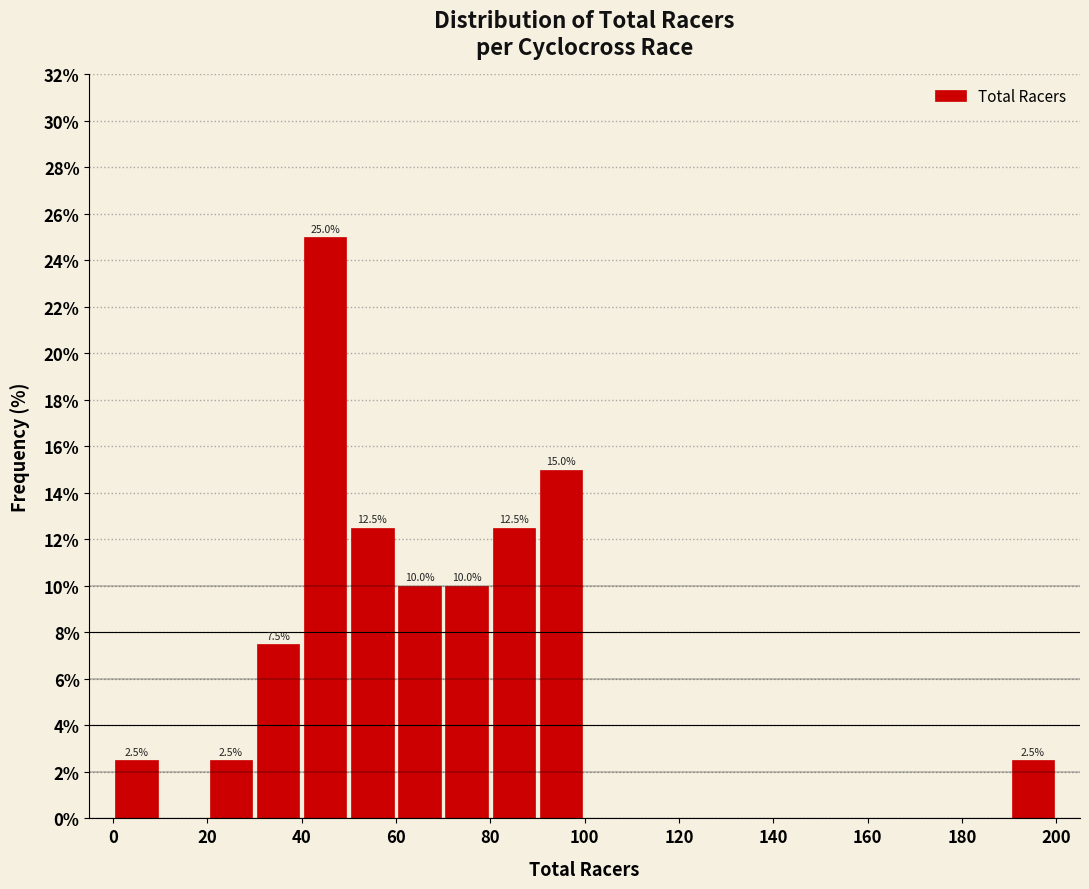

Which range on the x-axis has the tallest bar?

40 to 50